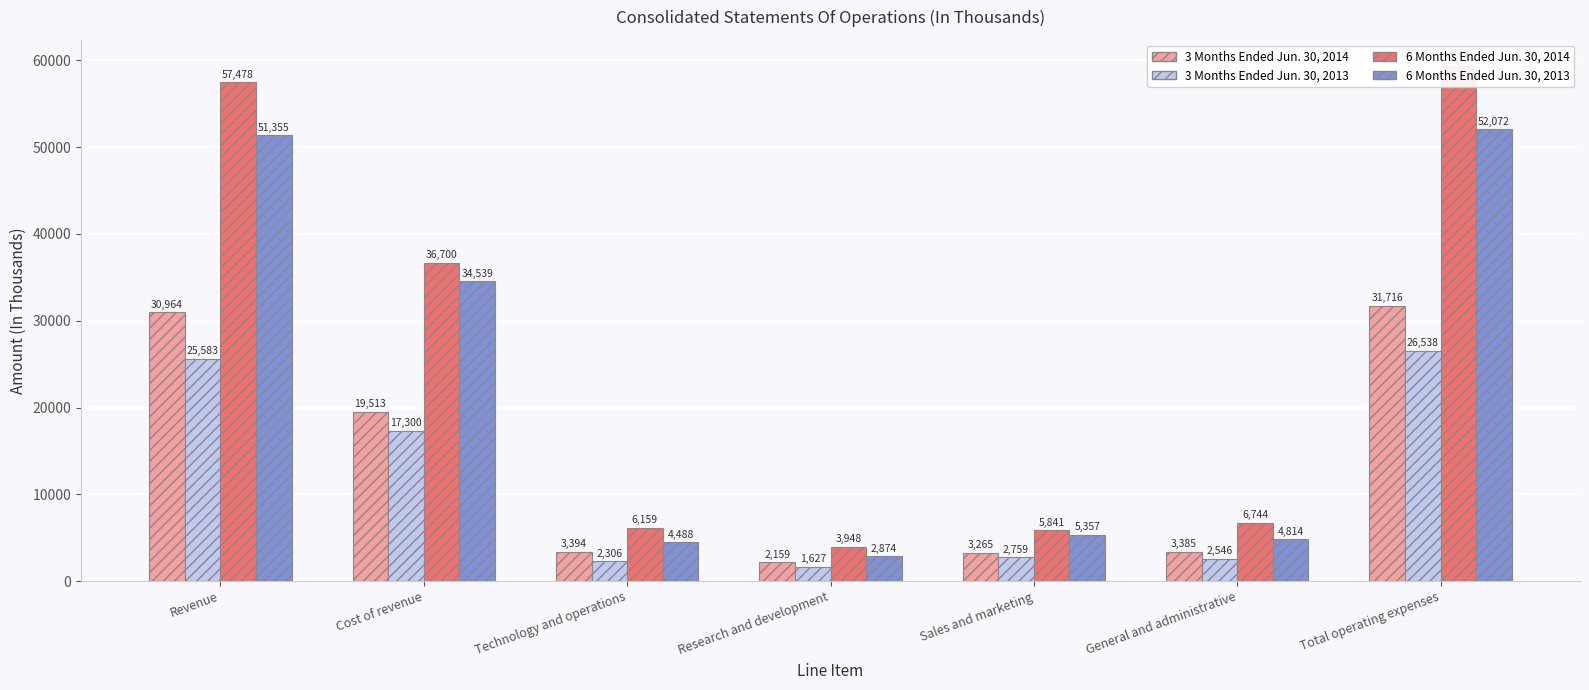

True or false: 3 Months Ended Jun. 30, 2013 has a value of 2546 at General and administrative.

True